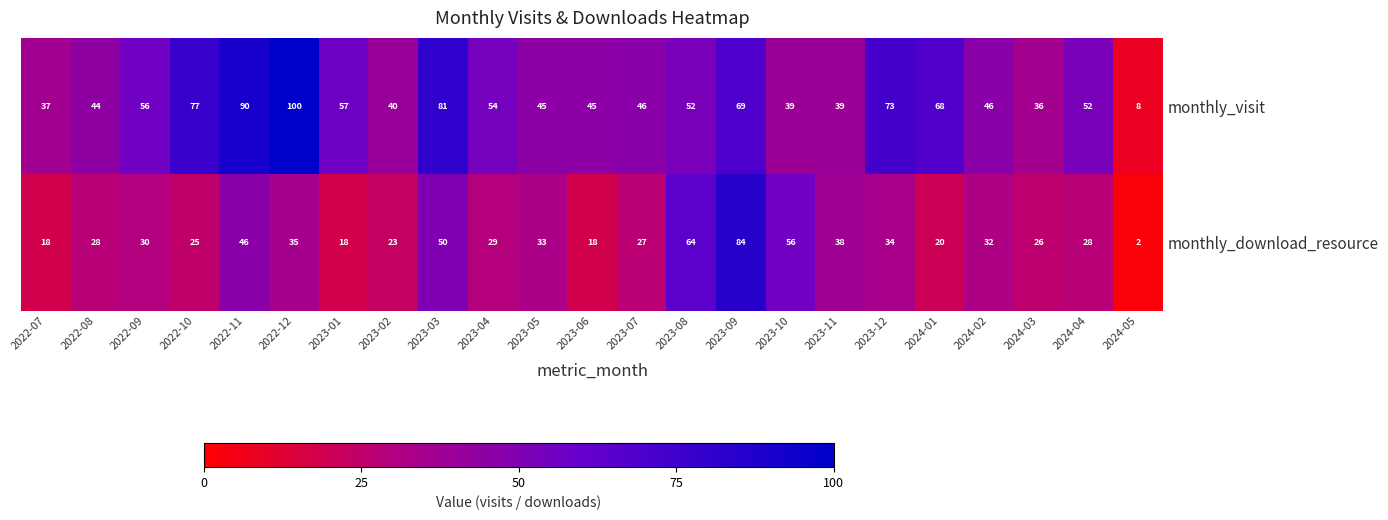

Which label corresponds to the smallest value in the chart?

2024-05